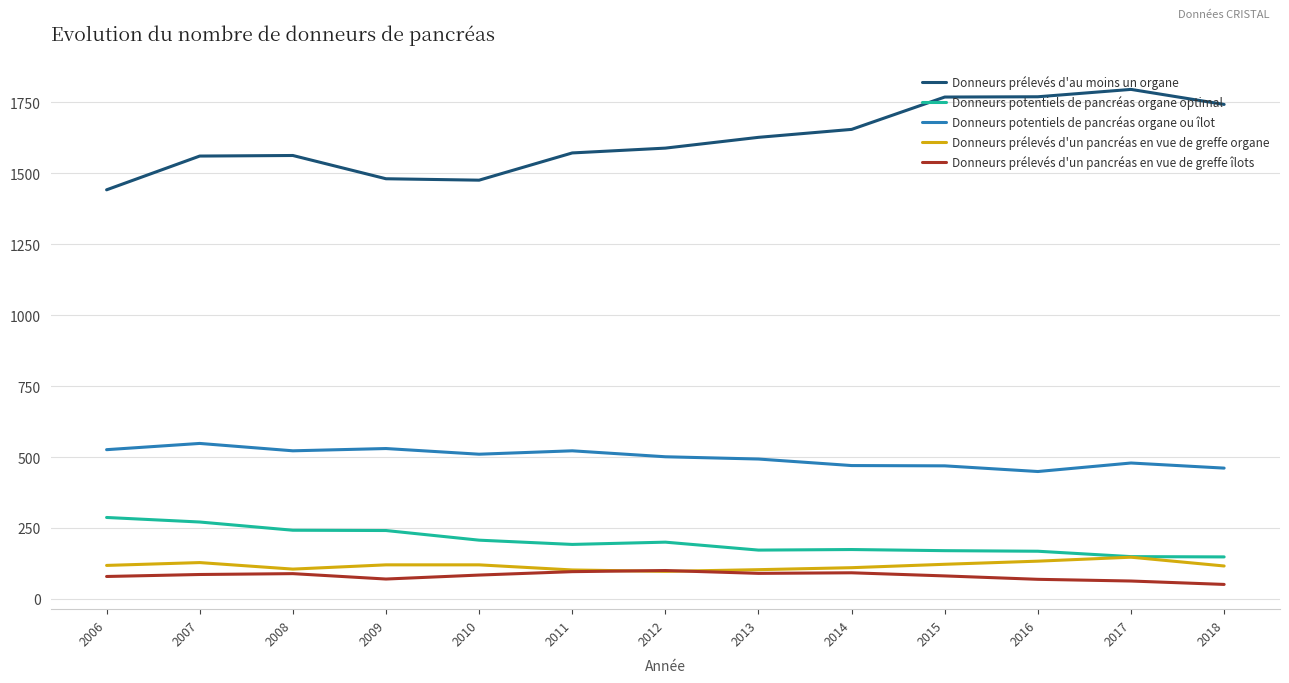

What are all the series names shown in the legend?

Donneurs prélevés d'au moins un organe, Donneurs potentiels de pancréas organe optimal, Donneurs potentiels de pancréas organe ou îlot, Donneurs prélevés d'un pancréas en vue de greffe organe, Donneurs prélevés d'un pancréas en vue de greffe îlots